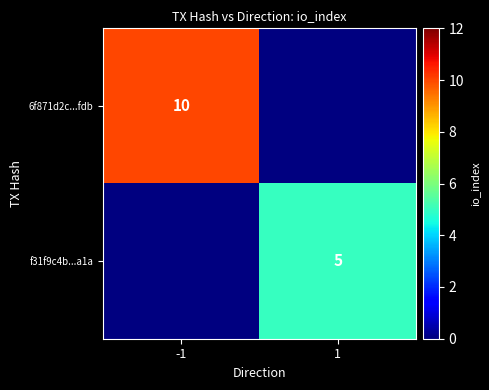

The value of f31f9c4b...a1a at 1 is 2. True or false?

False